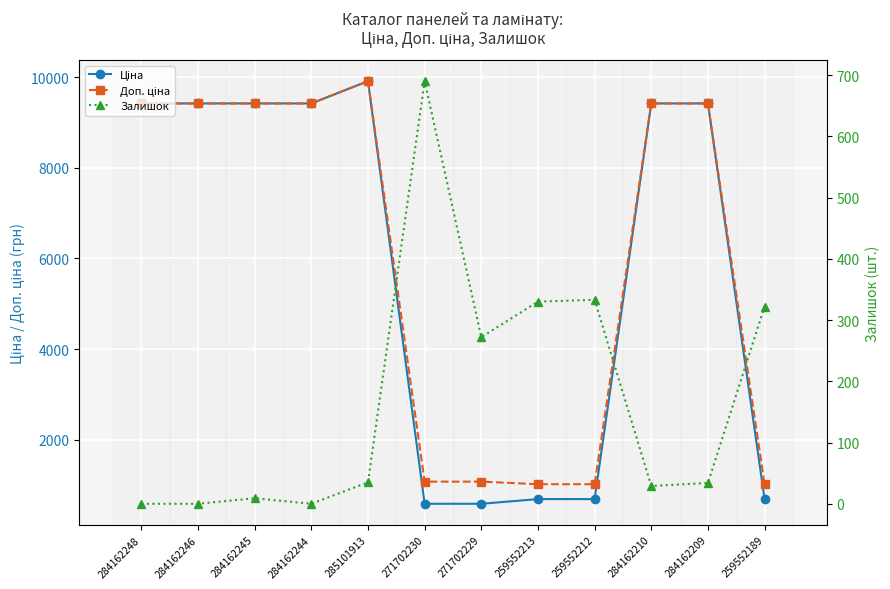

What is the sum of all Ціна values?

69648.9